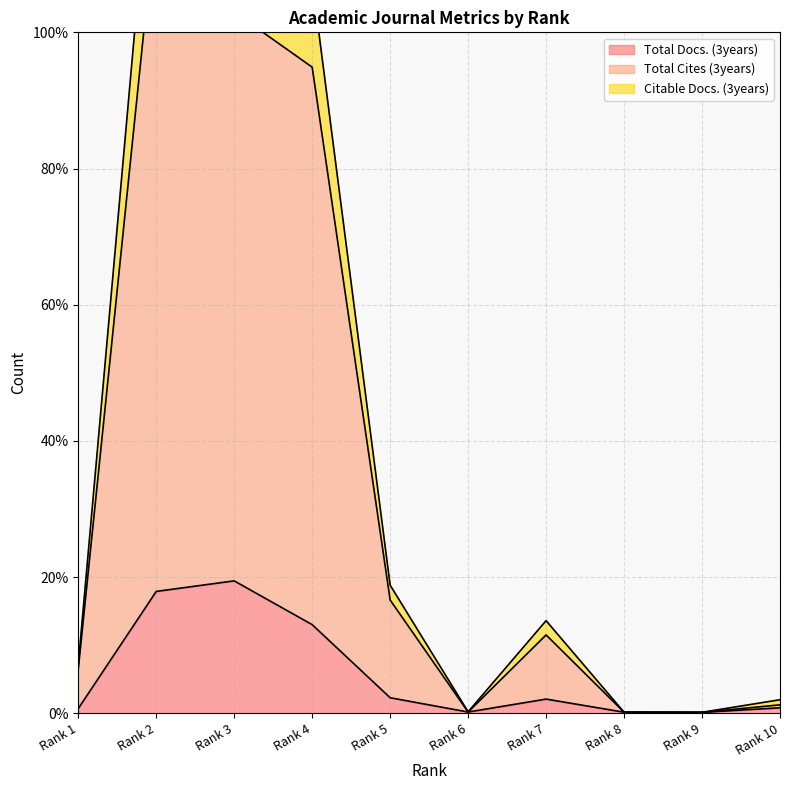

At which label does Citable Docs. (3years) first exceed 13?

Rank 2